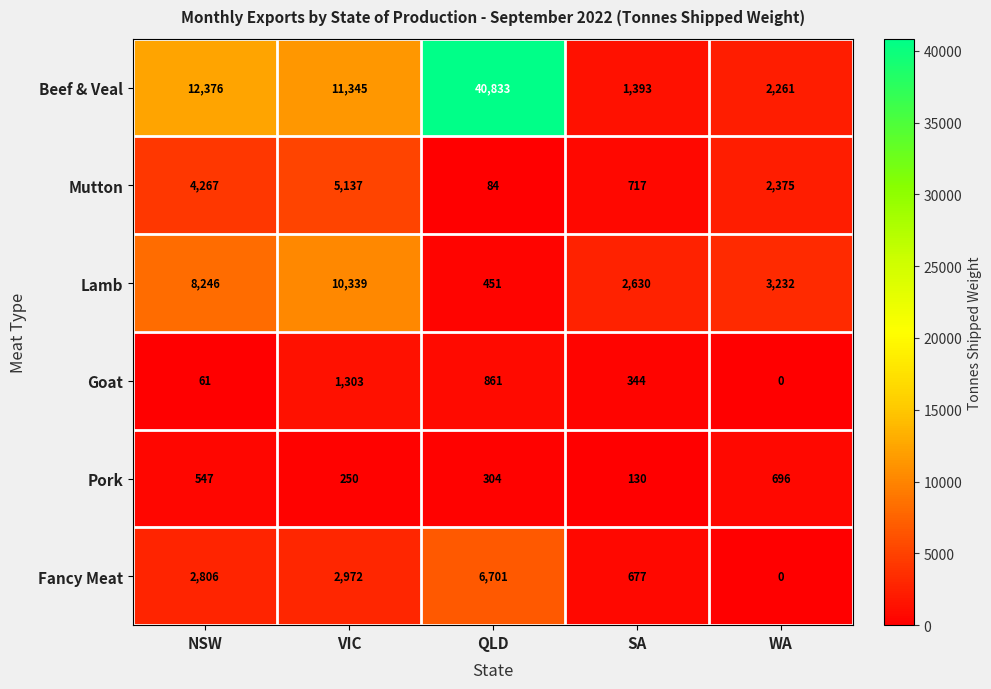

Between VIC and SA, which series saw the biggest shift?

Beef & Veal